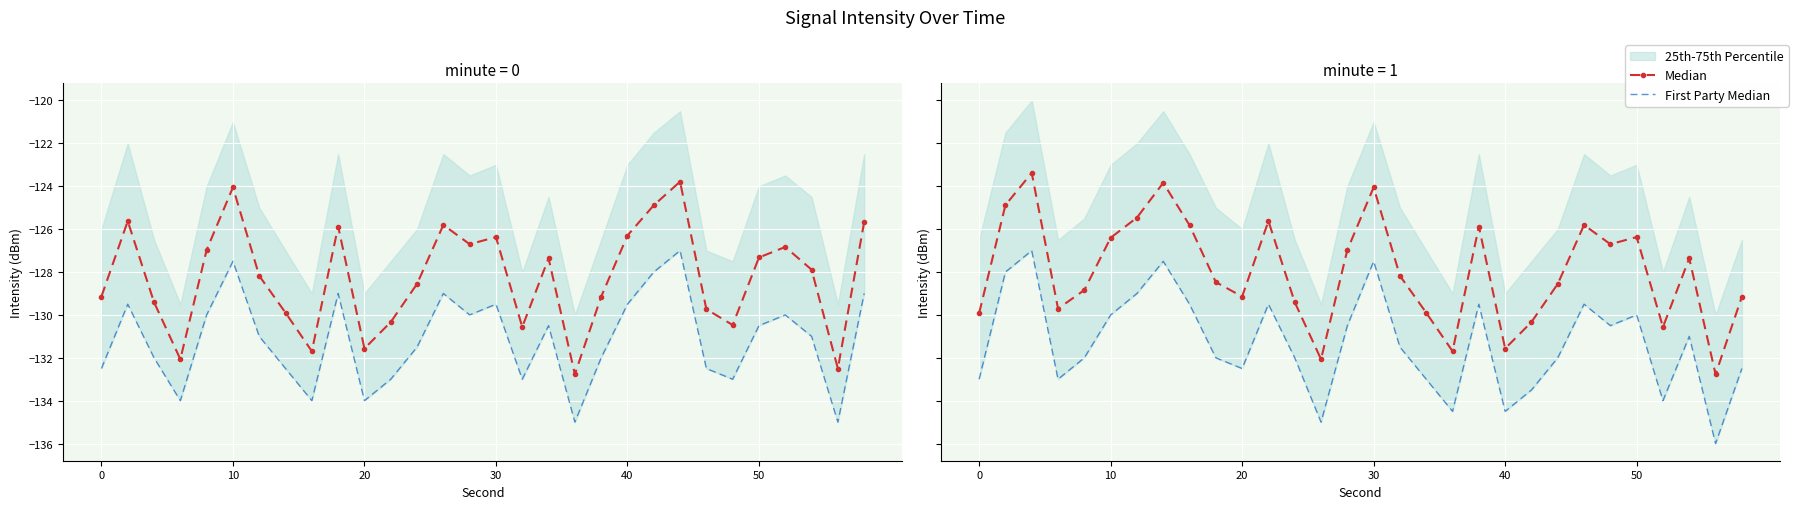

What is the average value of the Median series?

-128.0